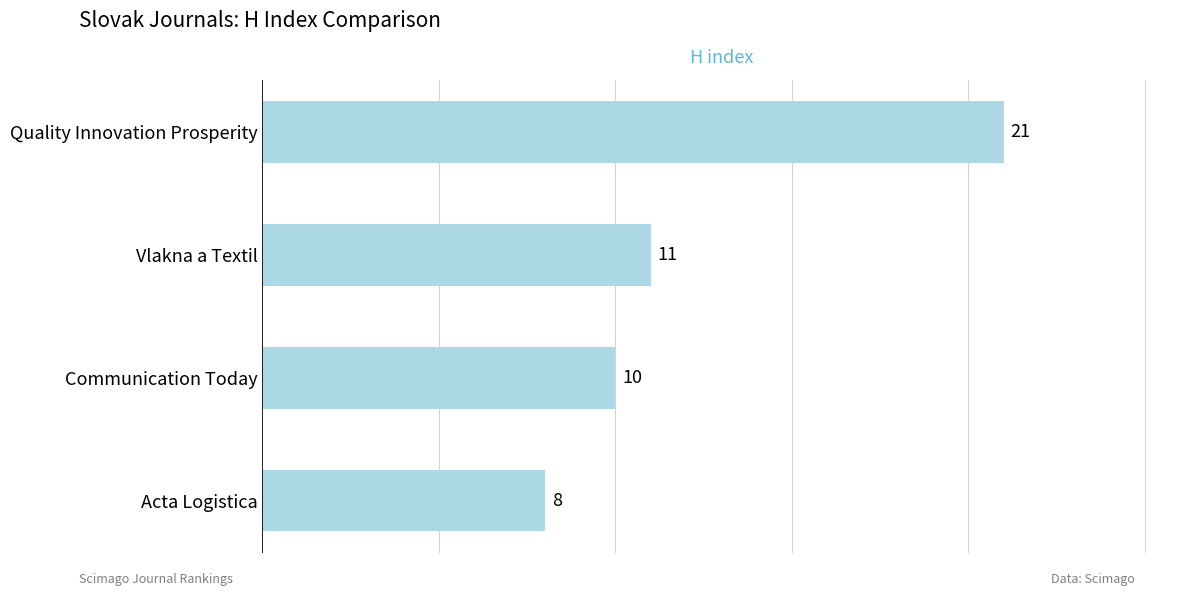

The value at Communication Today is 10. True or false?

True